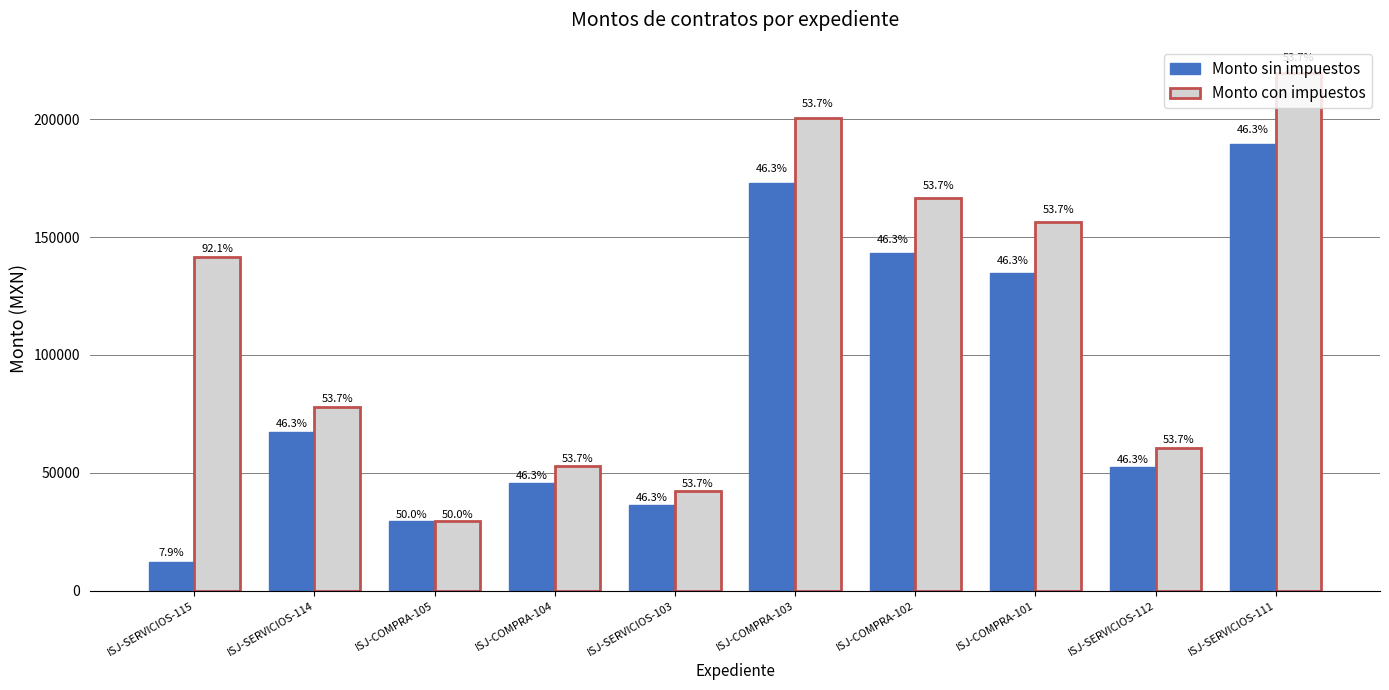

What is the spread (max minus min) of values at ISJ-SERVICIOS-111?

30320.0